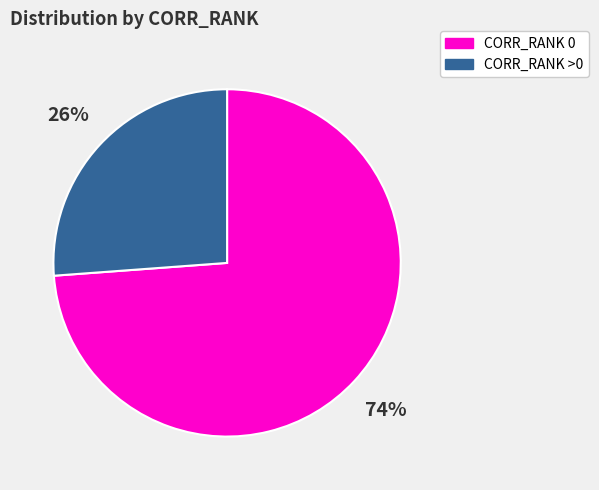

The CORR_RANK >0 slice represents 32% of the pie. True or false?

False